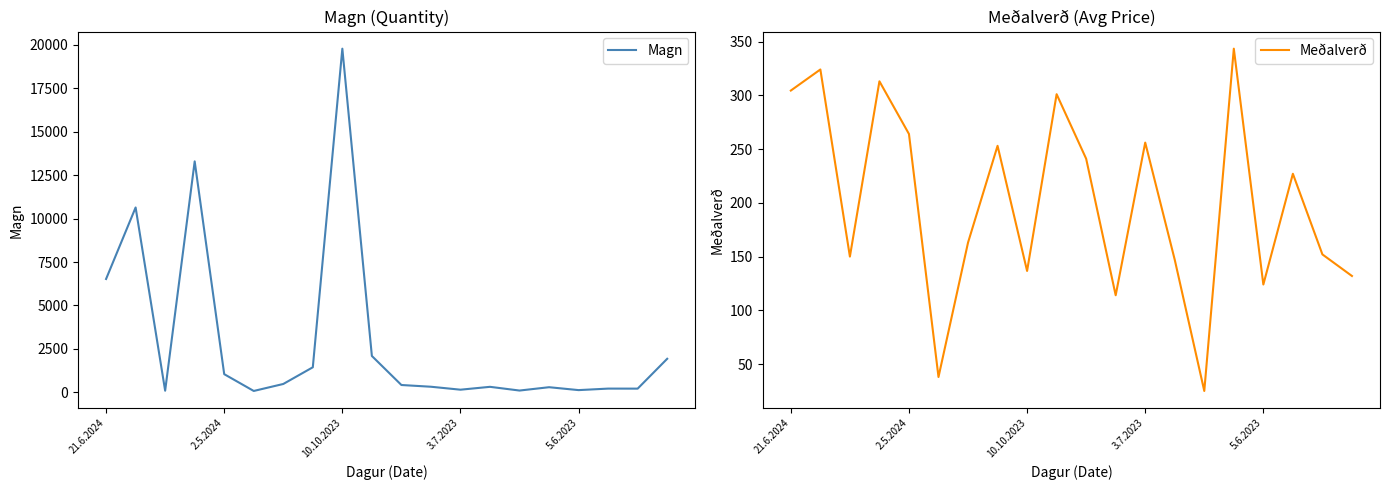

What position from the left is 15?

16